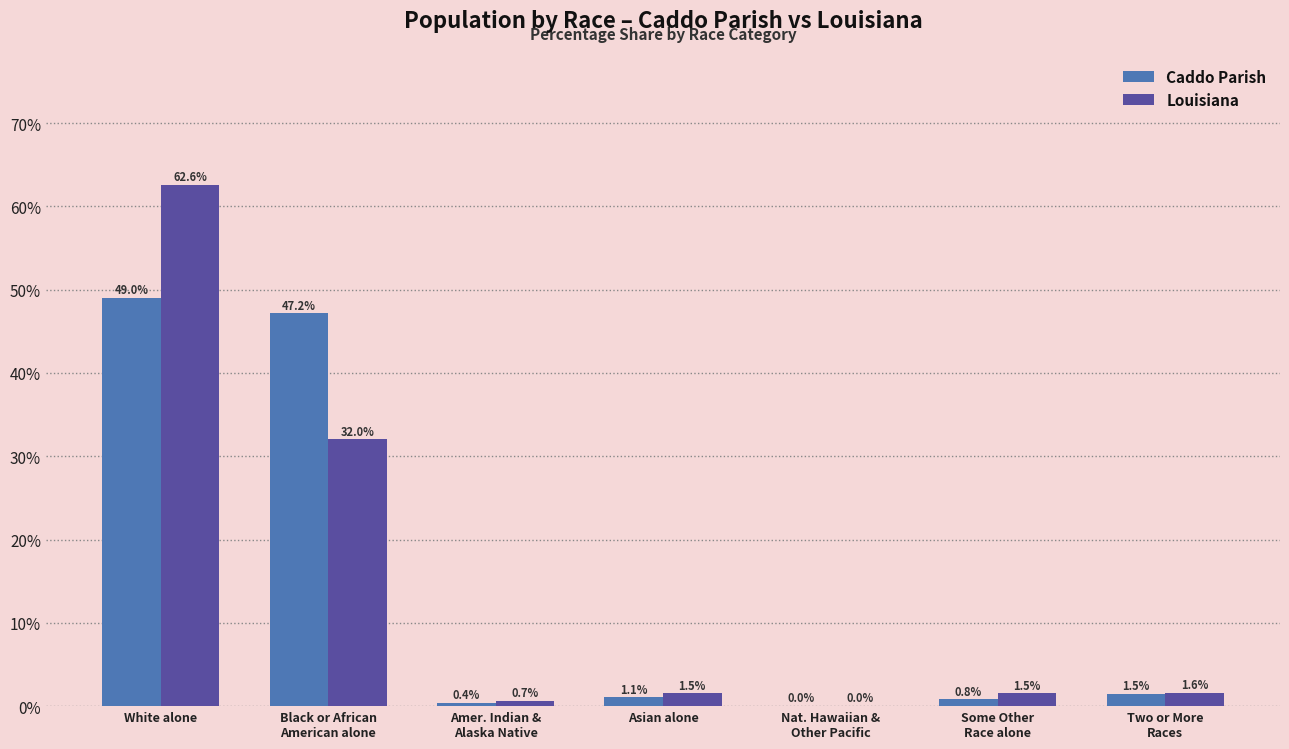

What is the sum of the Caddo Parish values at Black or African
American alone and Two or More
Races?

48.6